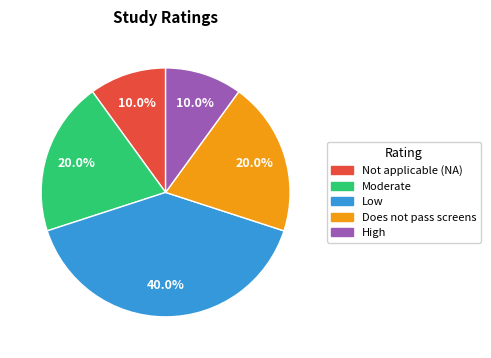

Count the number of slices in the pie.

5